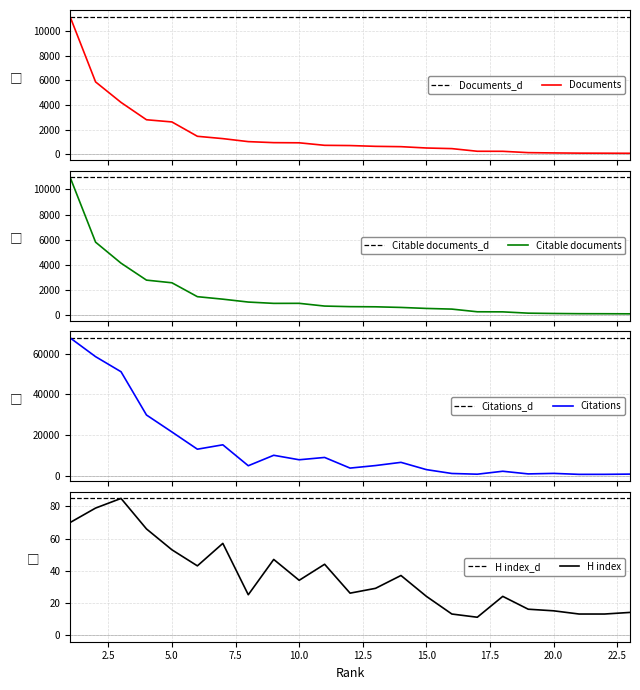

Is it true that Citations equals 21456 at 5?

True